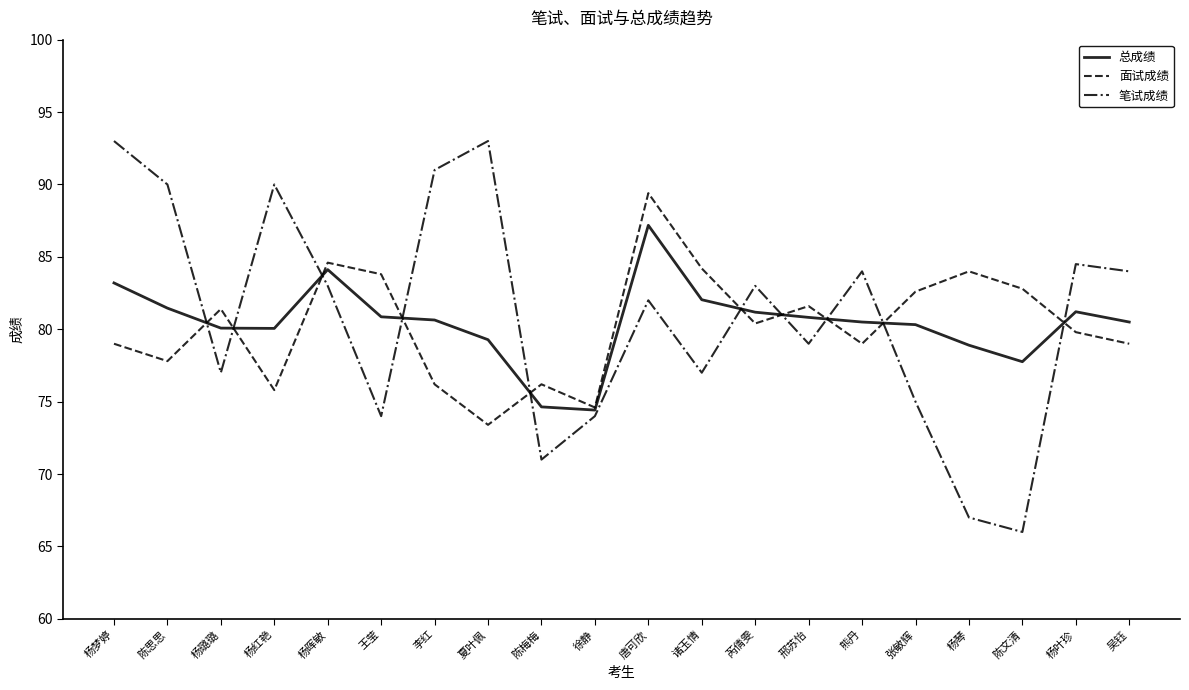

Does the chart display data point markers on the line(s)?

No